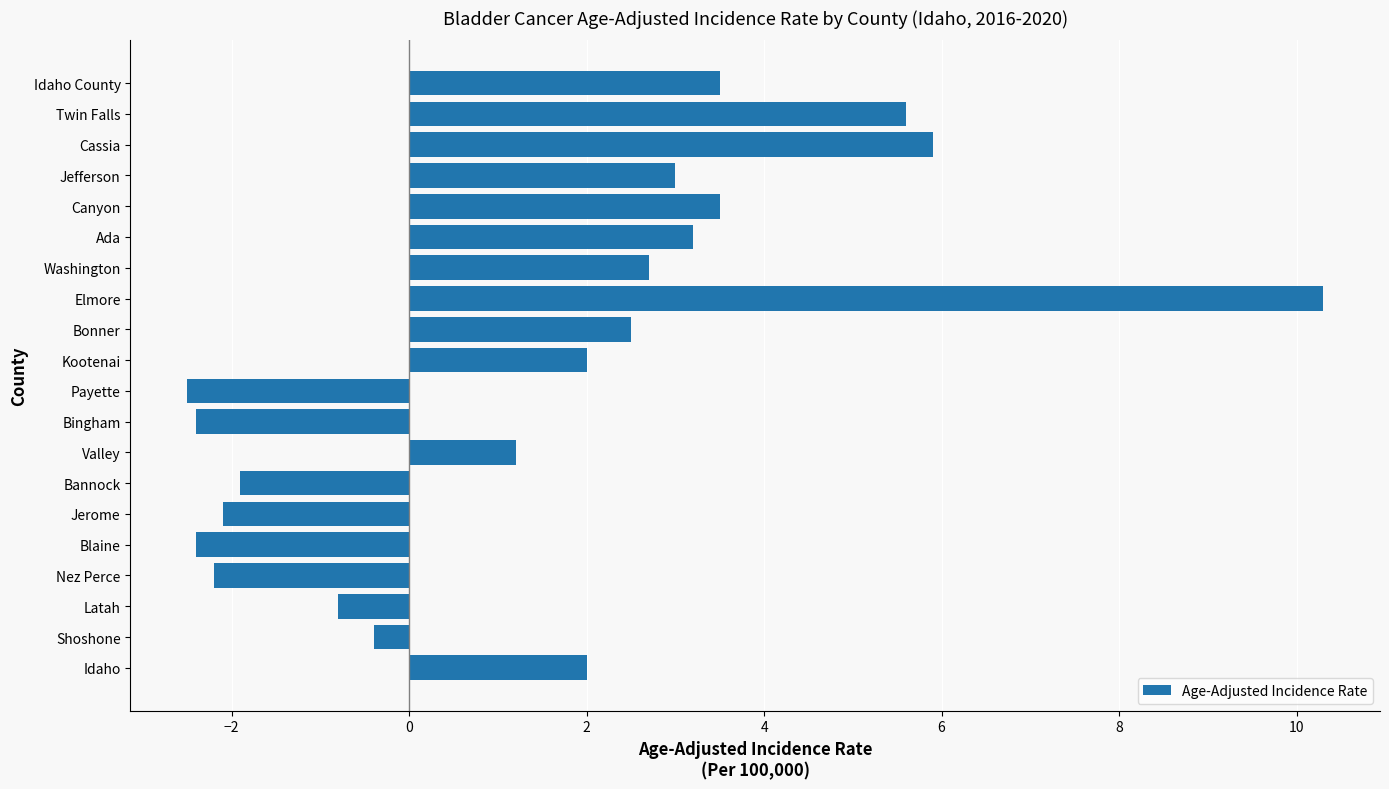

True or false: the data shows 4.9 at Jefferson.

False